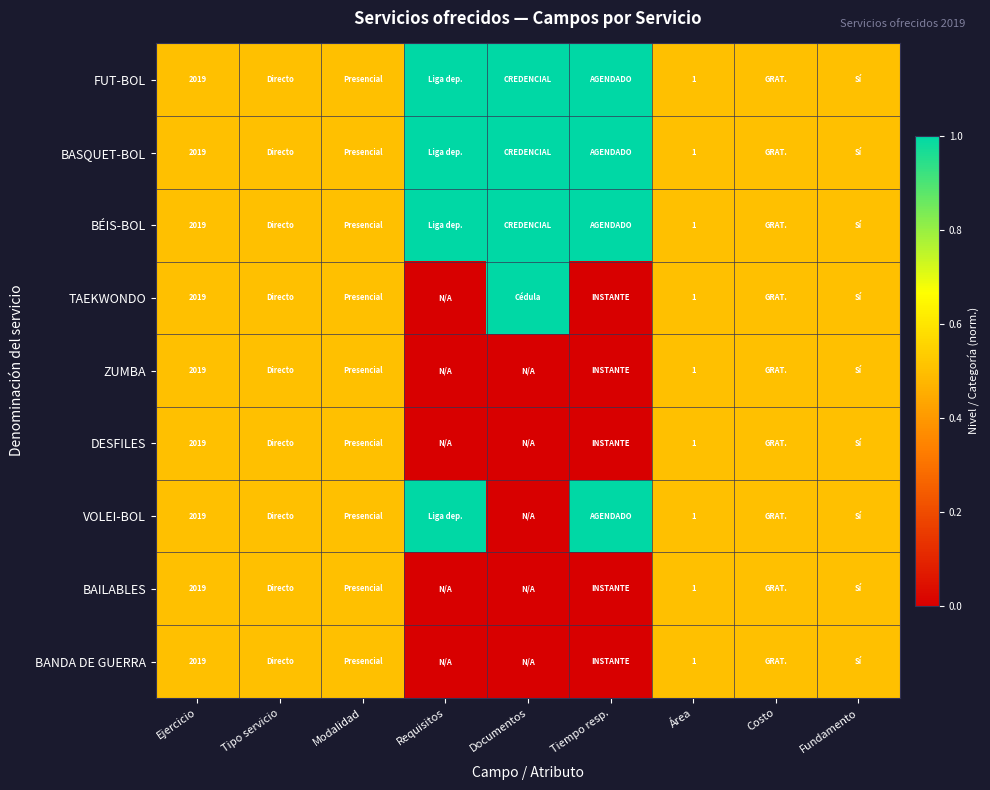

What is the total value across all series at Documentos?

4.0